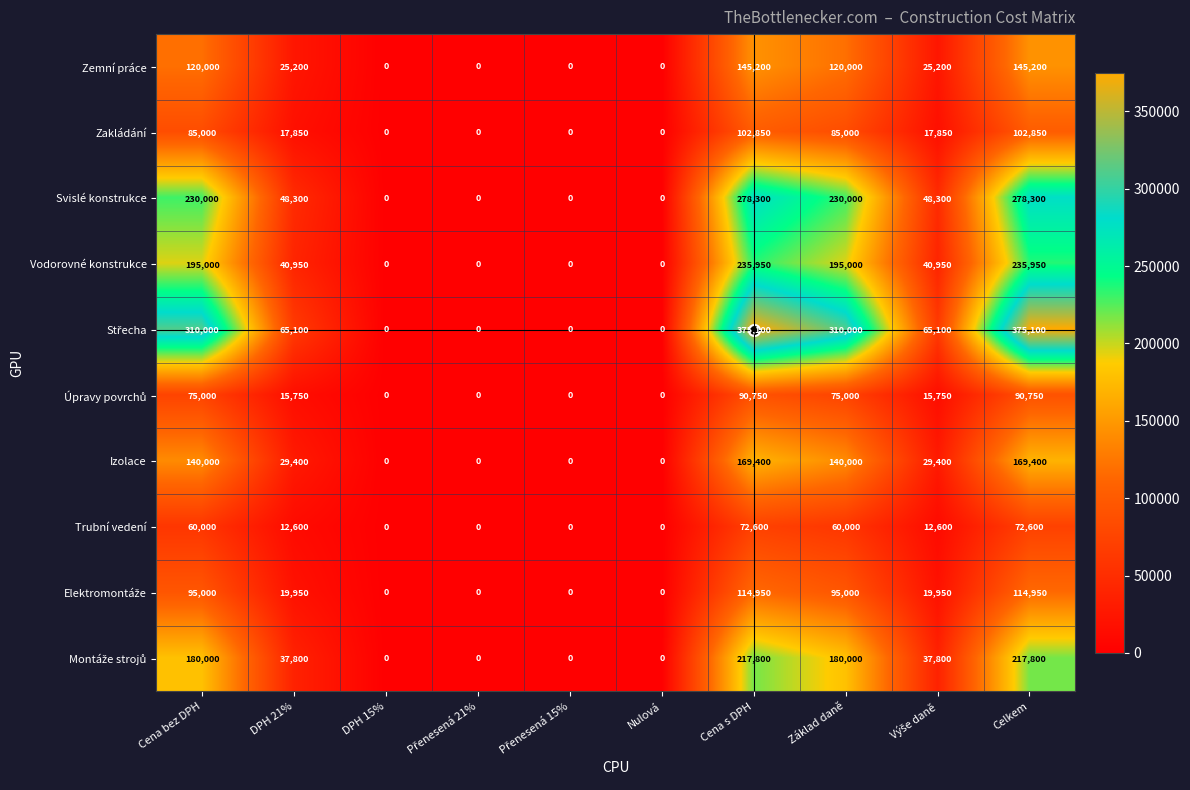

What is the total value across all series at Celkem?

1802900